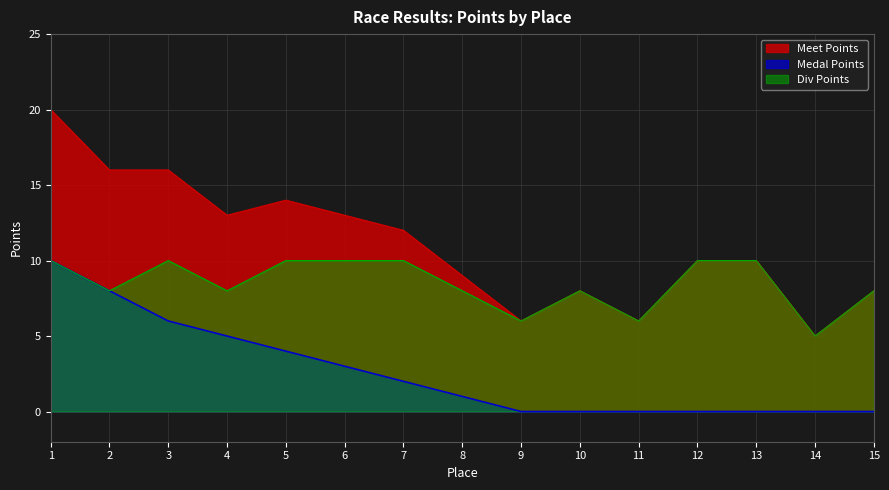

What is the total value across all series at 11?

12